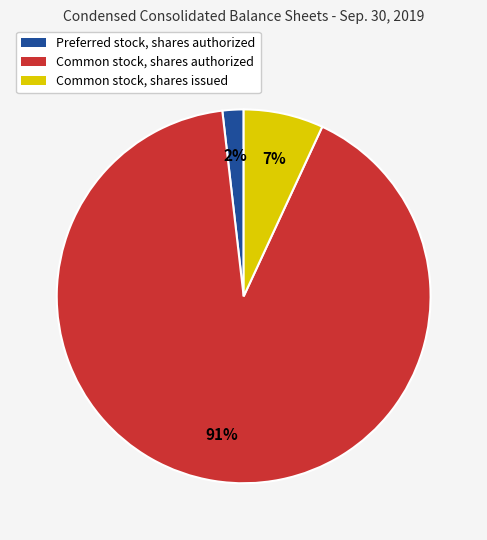

How many segments does this pie chart have?

3